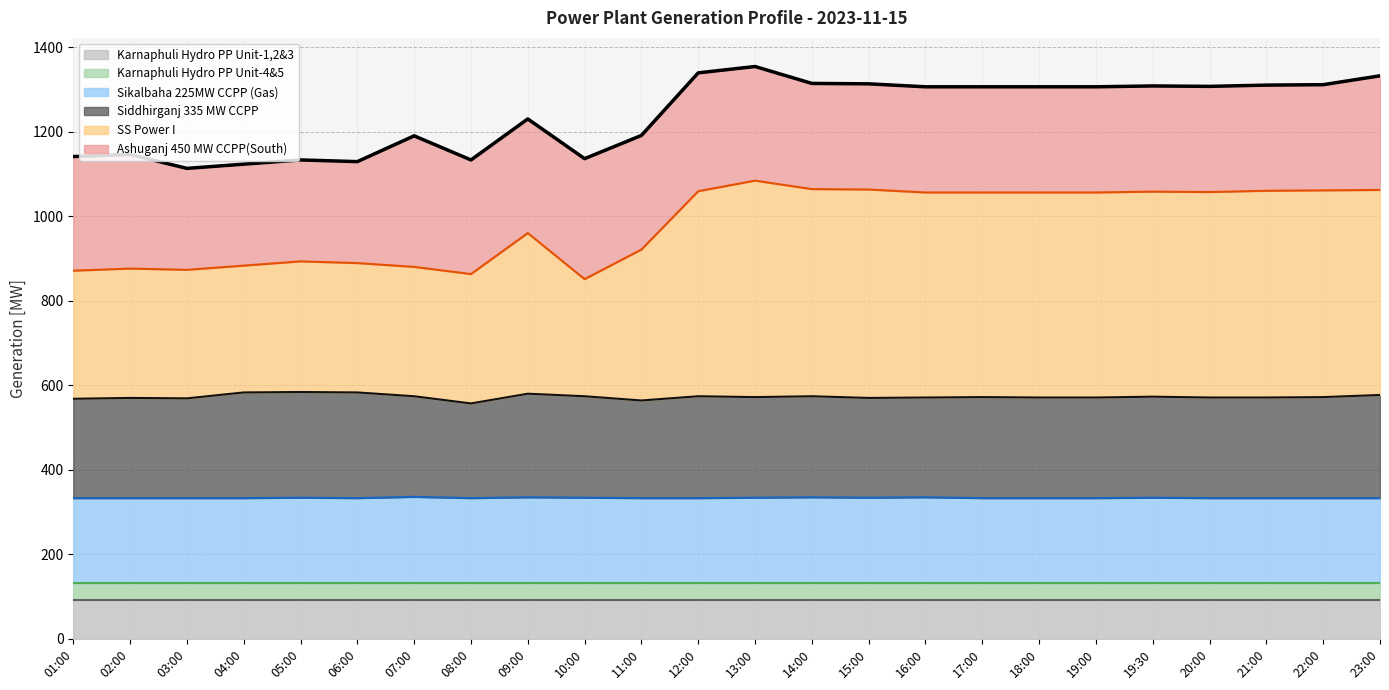

True or false: Siddhirganj 335 MW CCPP and SS Power I intersect in this chart.

False